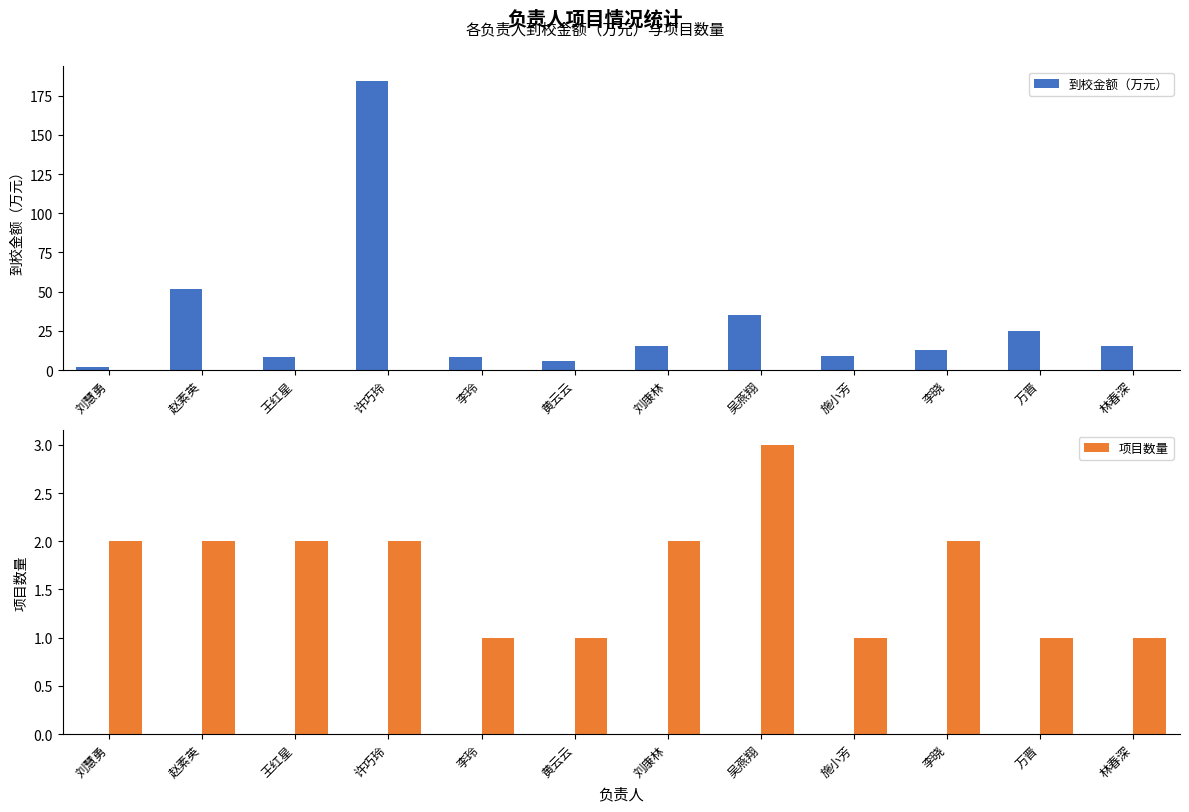

Where does the 到校金额（万元） series first go above 15?

赵素英